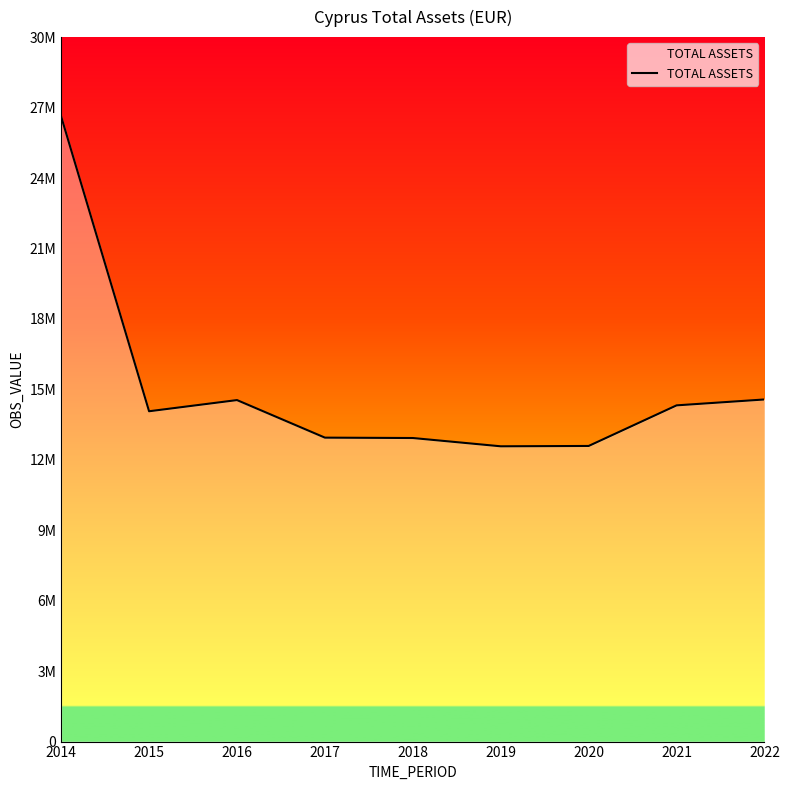

Which category has the lowest value across all series?

2019